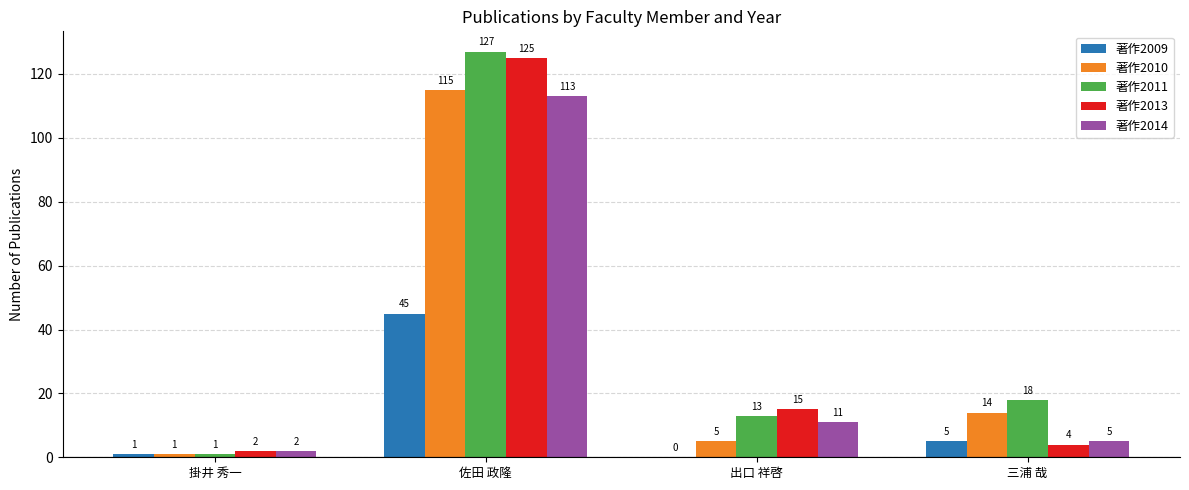

At which category is the sum across all series the highest?

佐田 政隆